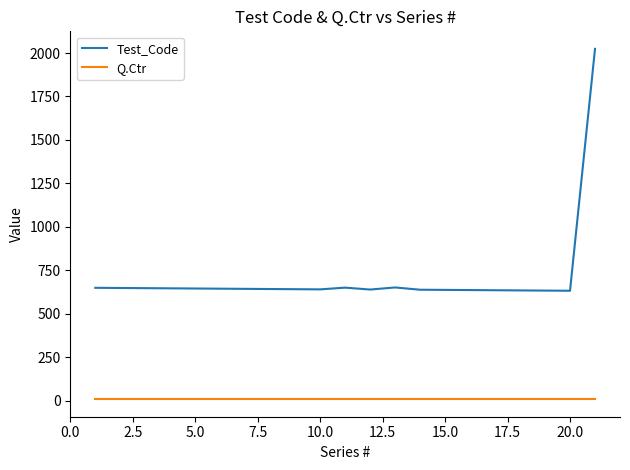

True or false: Q.Ctr and Test_Code cross at least once.

False